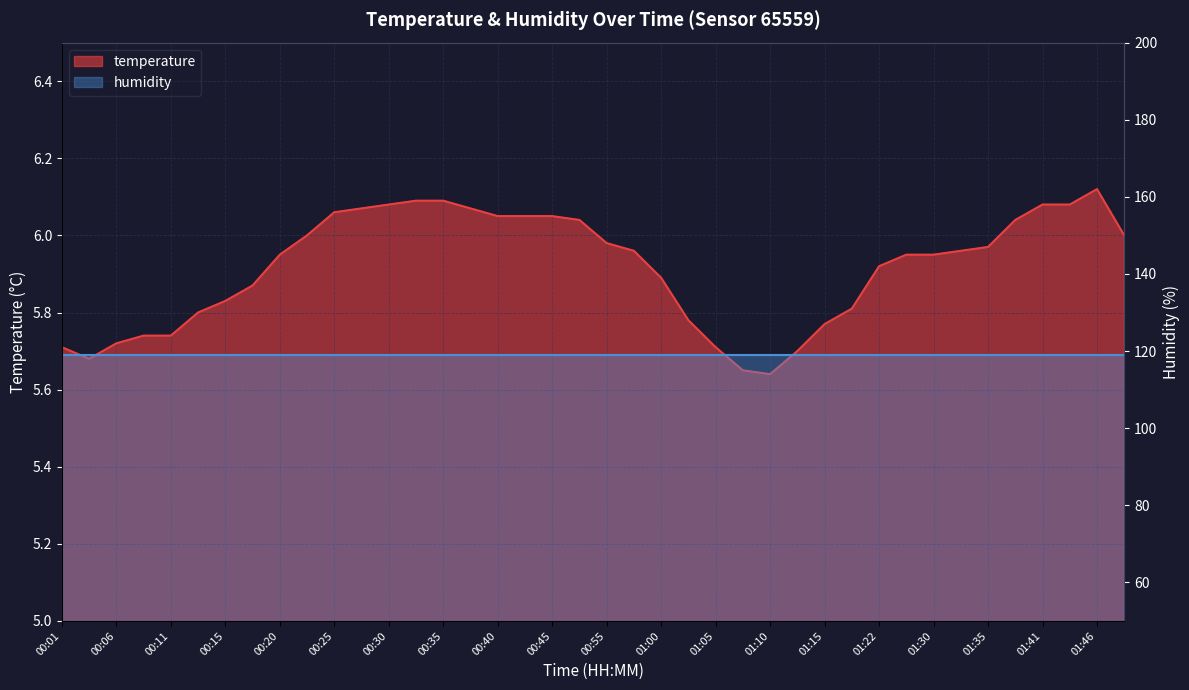

Reading left to right, transcribe all the data shown in this chart.

5.7	5.7	5.7	5.7	5.7	5.8	5.8	5.9	6.0	6.0	6.1	6.1	6.1	6.1	6.1	6.1	6.0	6.0	6.0	6.0	6.0	6.0	5.9	5.8	5.7	5.7	5.6	5.7	5.8	5.8	5.9	6.0	6.0	6.0	6.0	6.0	6.1	6.1	6.1	6.0